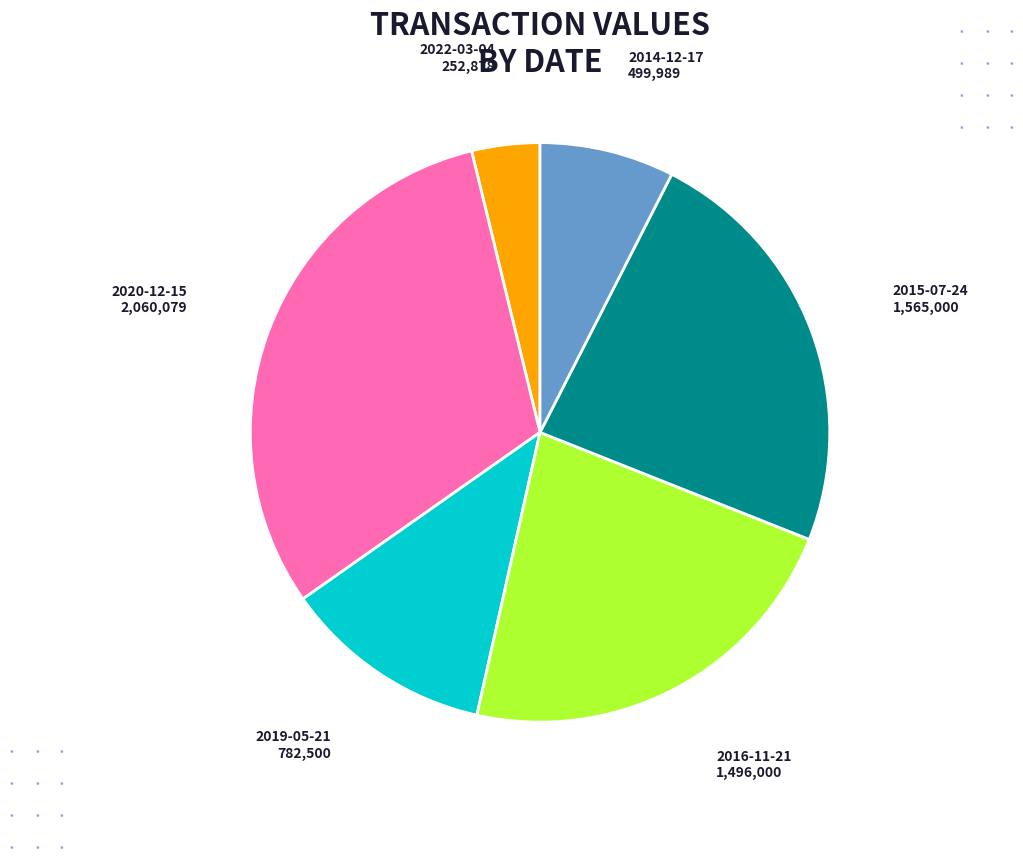

Is there a majority slice in this chart?

No